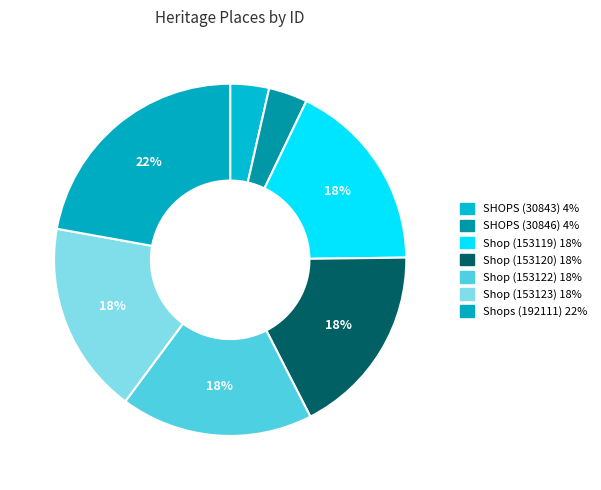

How many segments does this pie chart have?

7